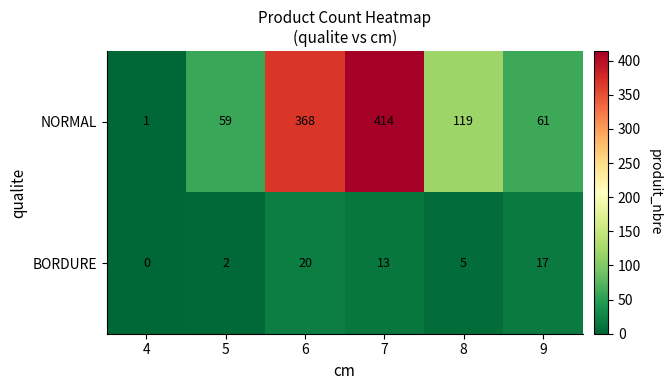

What is the maximum value shown in the chart?

414